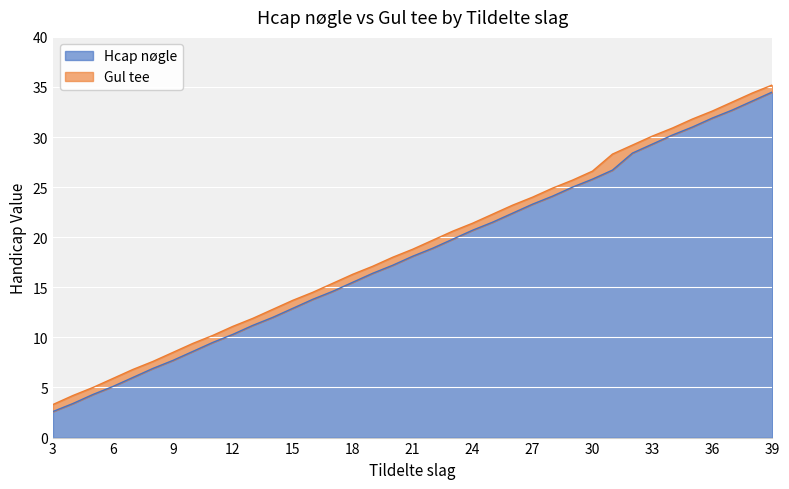

Reading left to right, transcribe all the data shown in this chart.

Hcap nøgle: 3=2.6	4=3.4	5=4.3	6=5.1	7=6.0	8=6.9	9=7.7	10=8.6	11=9.5	12=10.3	13=11.2	14=12.0	15=12.9	16=13.8	17=14.6	18=15.5	19=16.4	20=17.2	21=18.1	22=18.9	23=19.8	24=20.7	25=21.5	26=22.4	27=23.3	28=24.1	29=25.0	30=25.8	31=26.7	32=28.4	33=29.3	34=30.2	35=31.0	36=31.9	37=32.7	38=33.6	39=34.5
Gul tee: 3=3.3	4=4.2	5=5.0	6=5.9	7=6.8	8=7.6	9=8.5	10=9.4	11=10.2	12=11.1	13=11.9	14=12.8	15=13.7	16=14.5	17=15.4	18=16.3	19=17.1	20=18.0	21=18.8	22=19.7	23=20.6	24=21.4	25=22.3	26=23.2	27=24.0	28=24.9	29=25.7	30=26.6	31=28.3	32=29.2	33=30.1	34=30.9	35=31.8	36=32.6	37=33.5	38=34.4	39=35.2